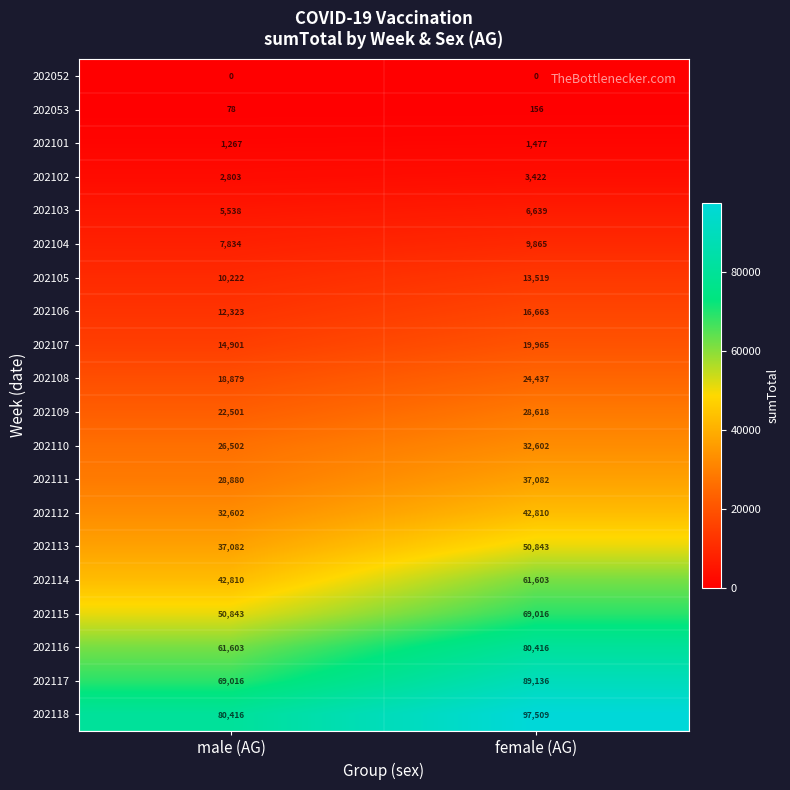

Which category has the highest value across all series?

female (AG)